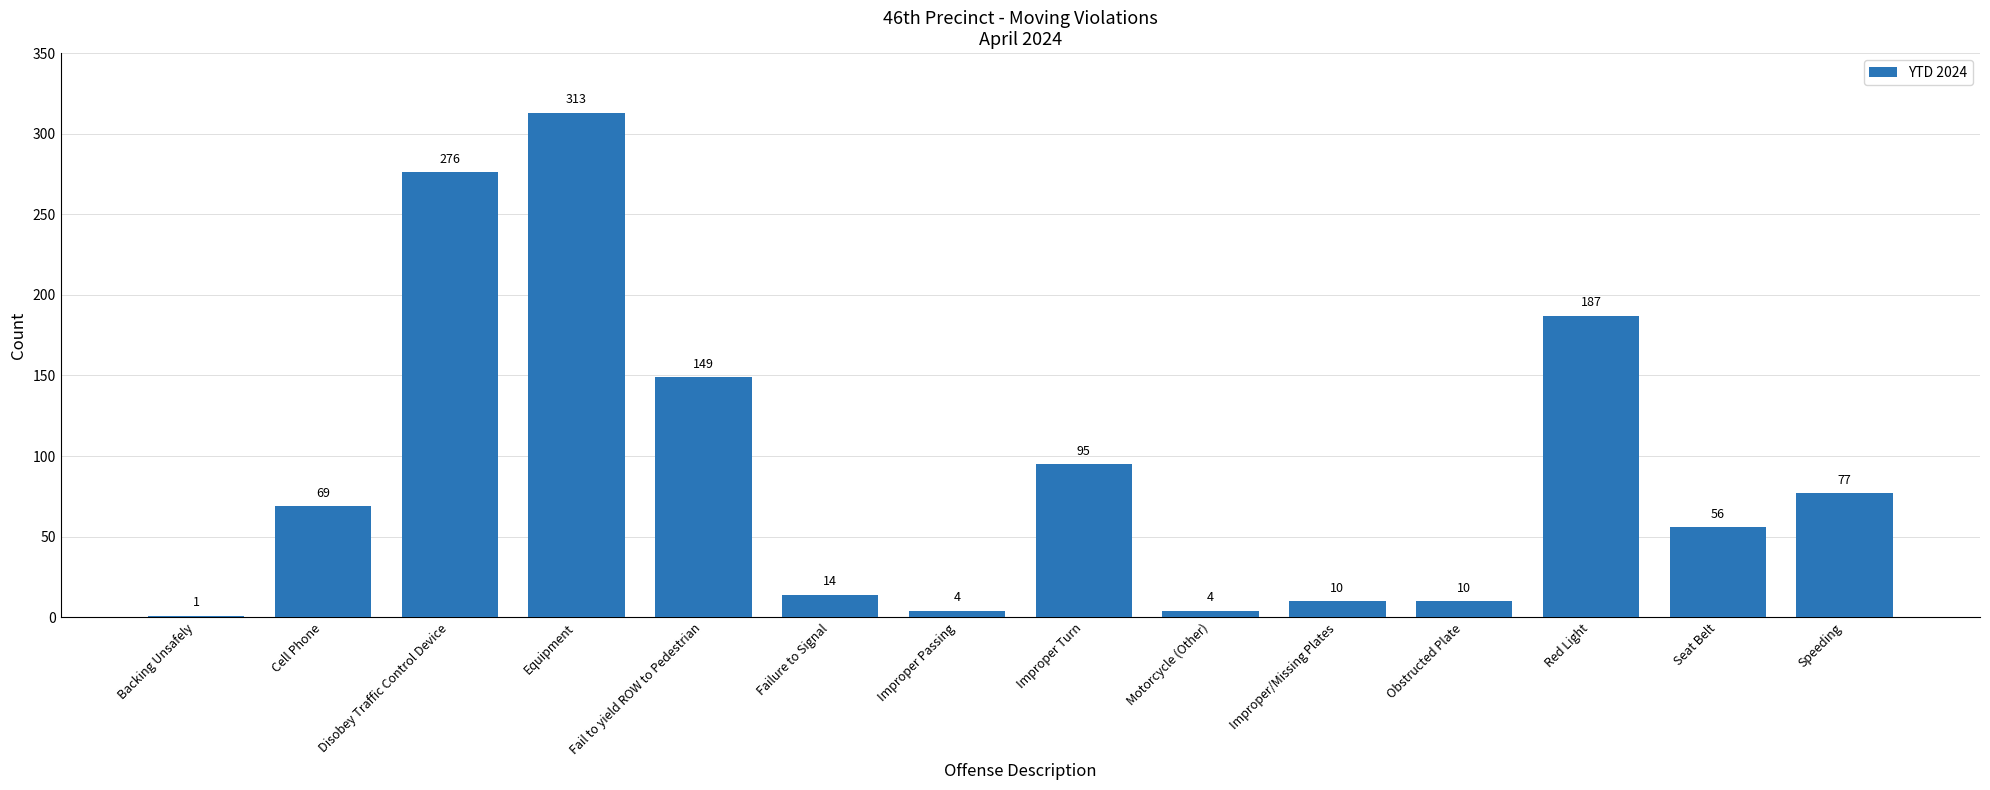

The value at Disobey Traffic Control Device is 408. True or false?

False